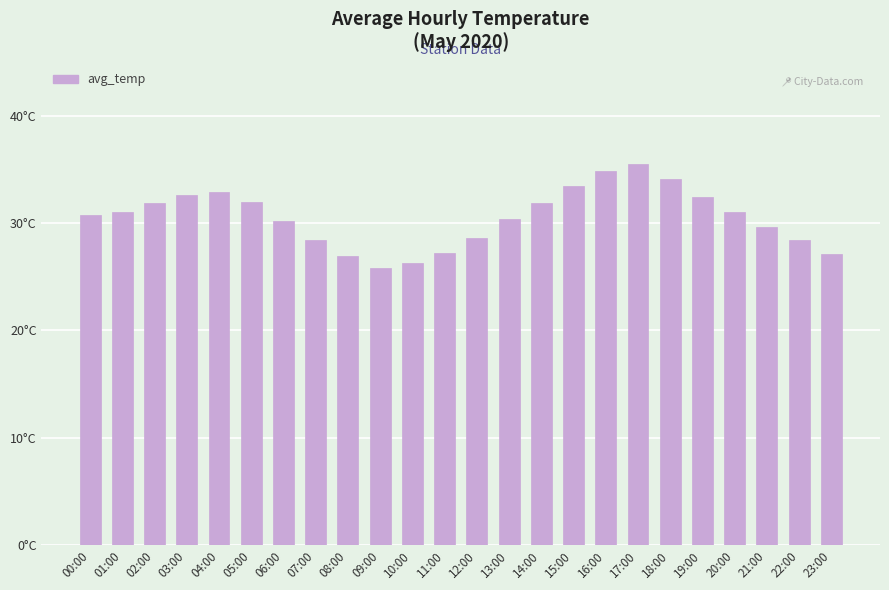

Are the bars horizontal?

No